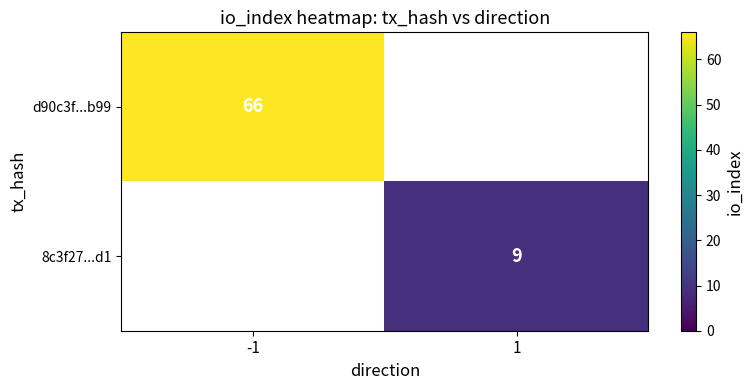

How many data points does each series have?

2